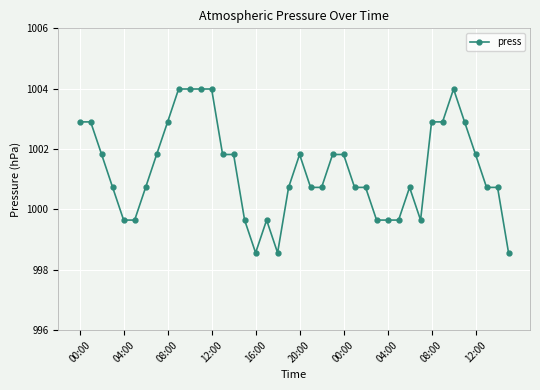

What is the difference between the second highest and second lowest values?

5.4